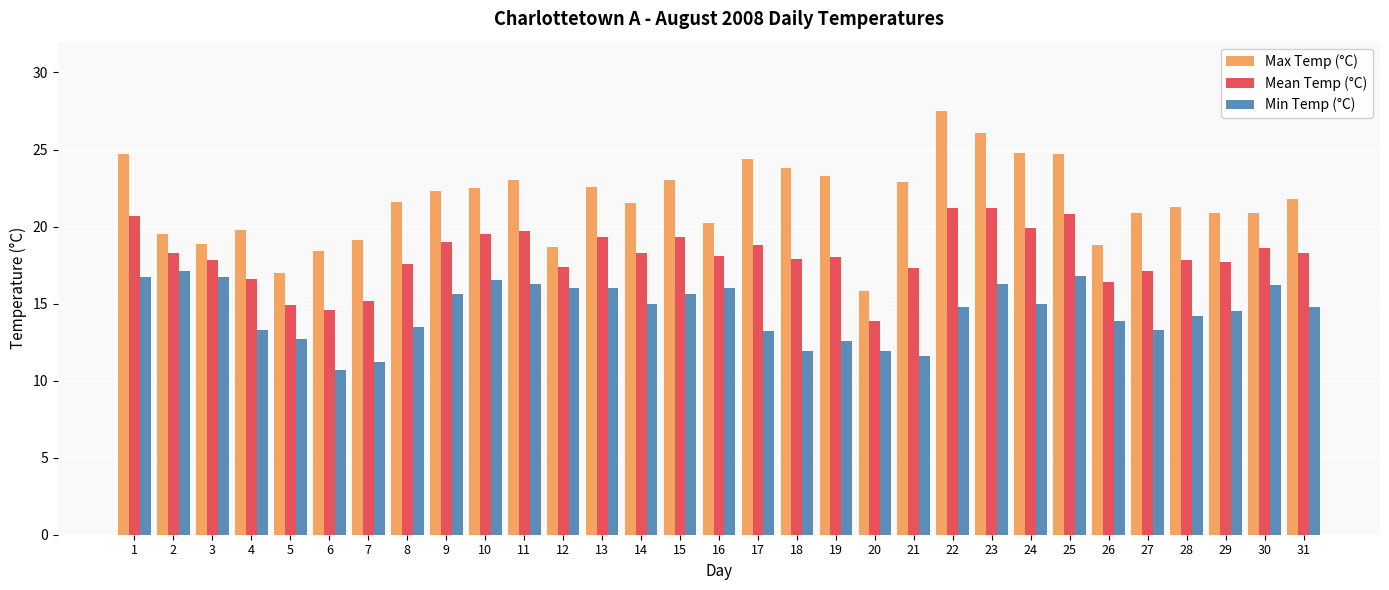

How many bars are there in total?

93